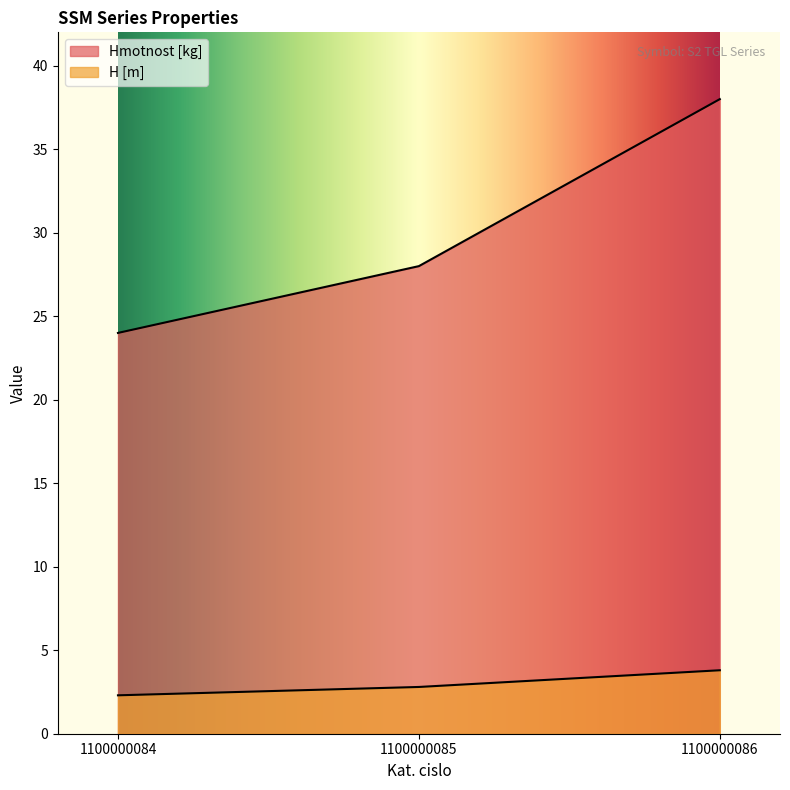

Which has a higher value, 1100000086 or 1100000084?

1100000086